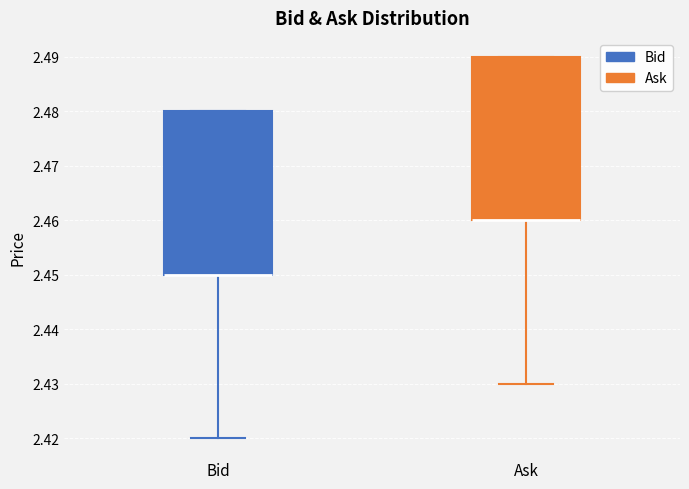

Where does the lower whisker of the box for Ask end on the y-axis? The values are not printed on the chart, so give them approximately, as read against the axis.

2.43